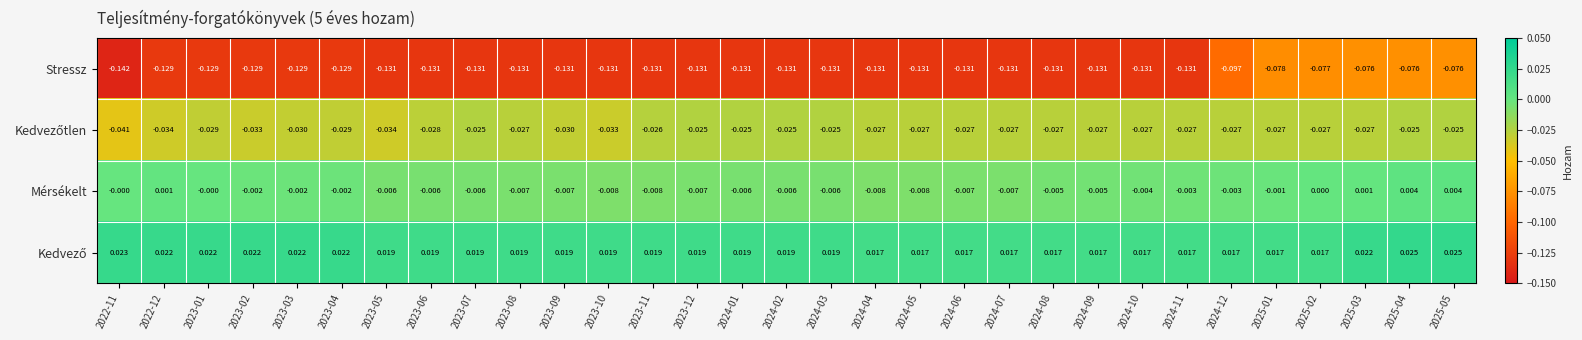

Between 2023-01 and 2025-04, which series saw the biggest shift?

Stressz